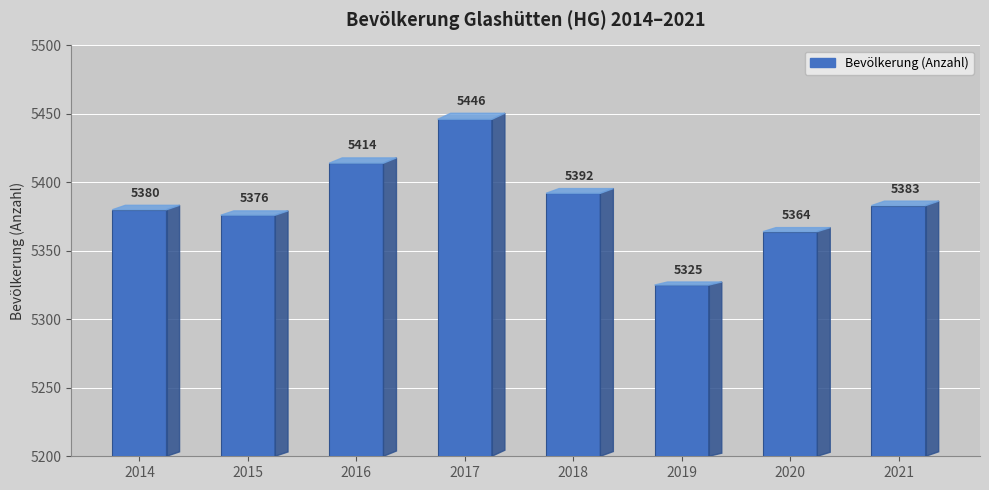

What is the ratio of the value at 2019 to the value at 2014?

1.0